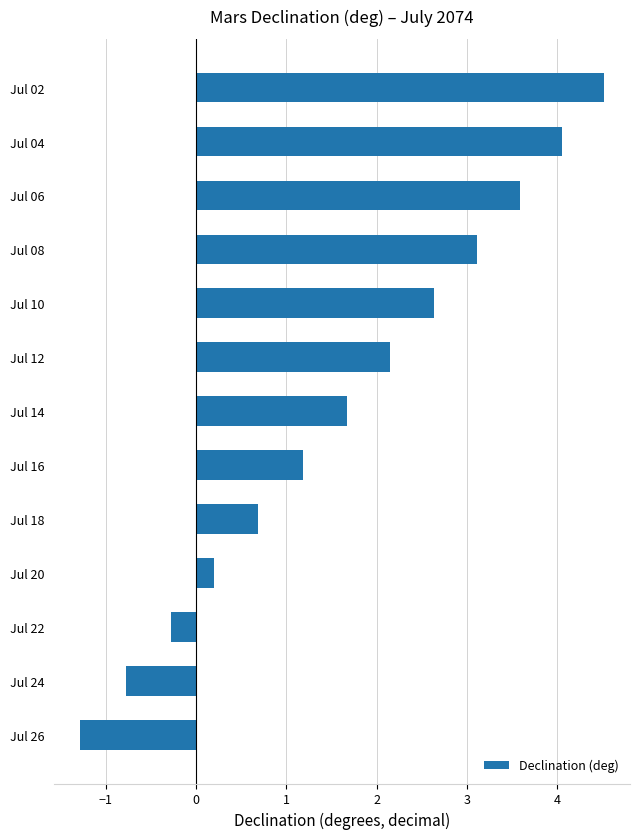

What is the value of the 12th bar from the top?

-0.8